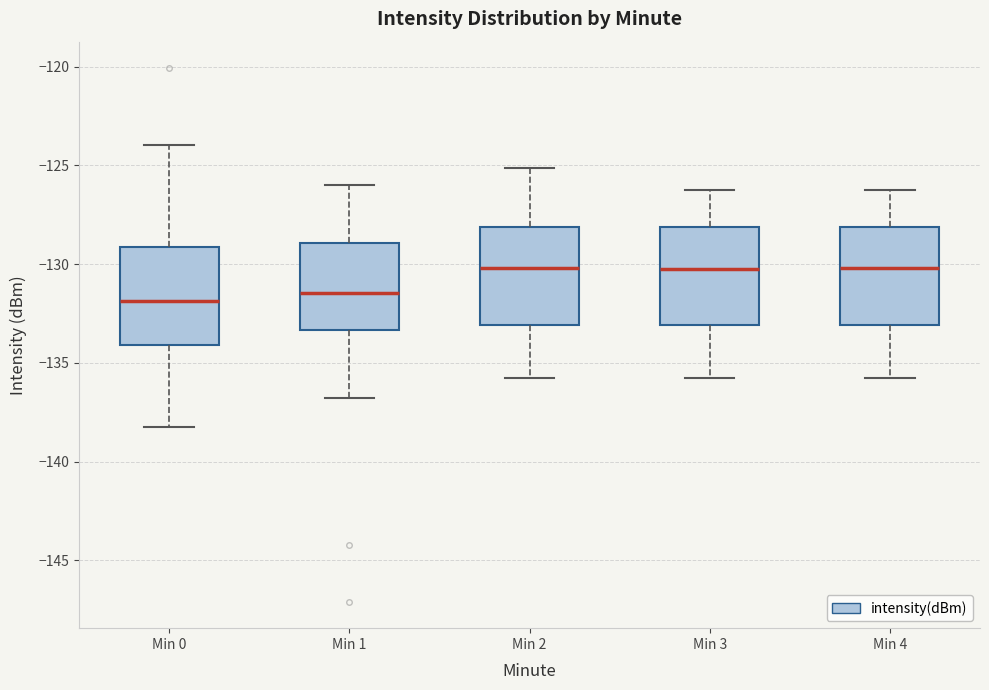

Reading left to right, read every box against the y-axis: the position of its median line, the range the box covers, and the ends of its whiskers. The values are not printed on the chart, so give them approximately, as read against the axis.

Min 0: median -132.0, box -134.0 to -129.0, whiskers -138.5 to -124.0
Min 1: median -131.5, box -133.5 to -129.0, whiskers -137.0 to -126.0
Min 2: median -130.0, box -133.0 to -128.0, whiskers -136.0 to -125.0
Min 3: median -130.0, box -133.0 to -128.0, whiskers -136.0 to -126.0
Min 4: median -130.0, box -133.0 to -128.0, whiskers -136.0 to -126.0